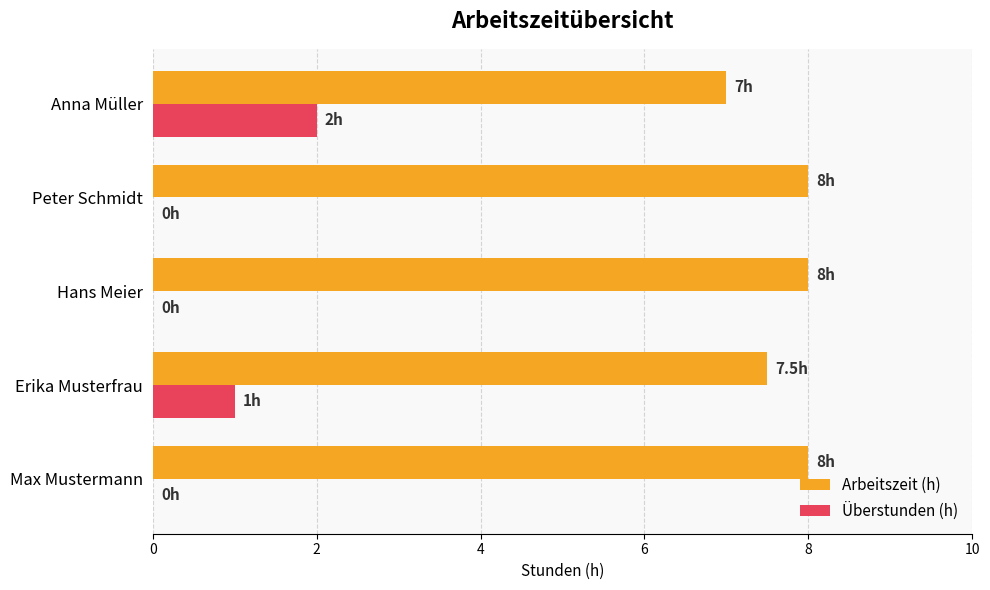

The value of Überstunden (h) at Max Mustermann is 1.2. True or false?

False